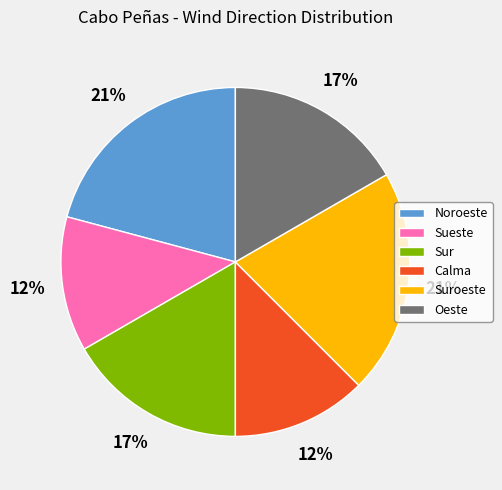

Do Calma and Suroeste together represent more than half of the pie?

No